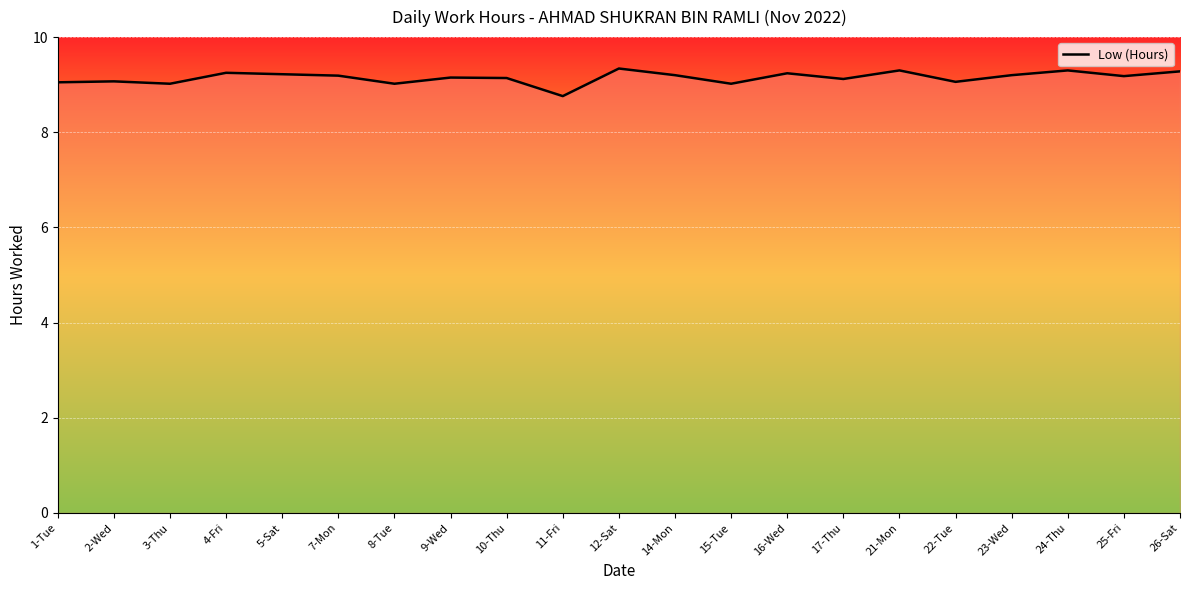

What is the maximum value shown in the chart?

9.3